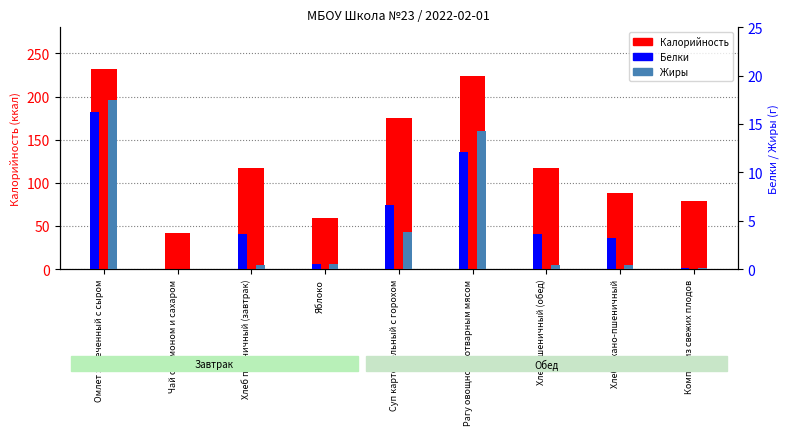

What is the label of the 4th bar from the right?

Рагу овощное с отварным мясом